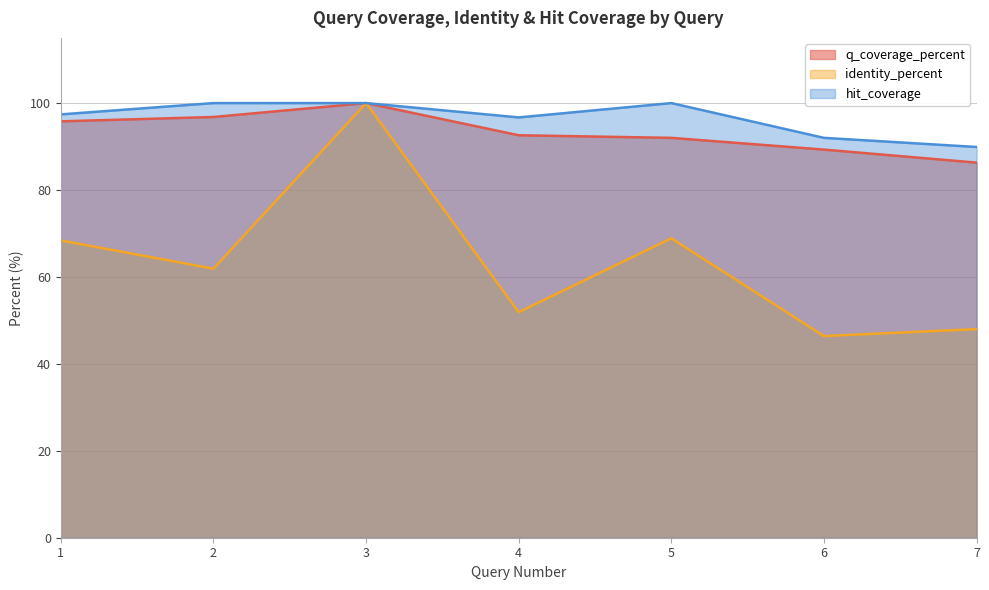

Rank the categories by hit_coverage value from highest to lowest.

2, 3, 5, 1, 4, 6, 7